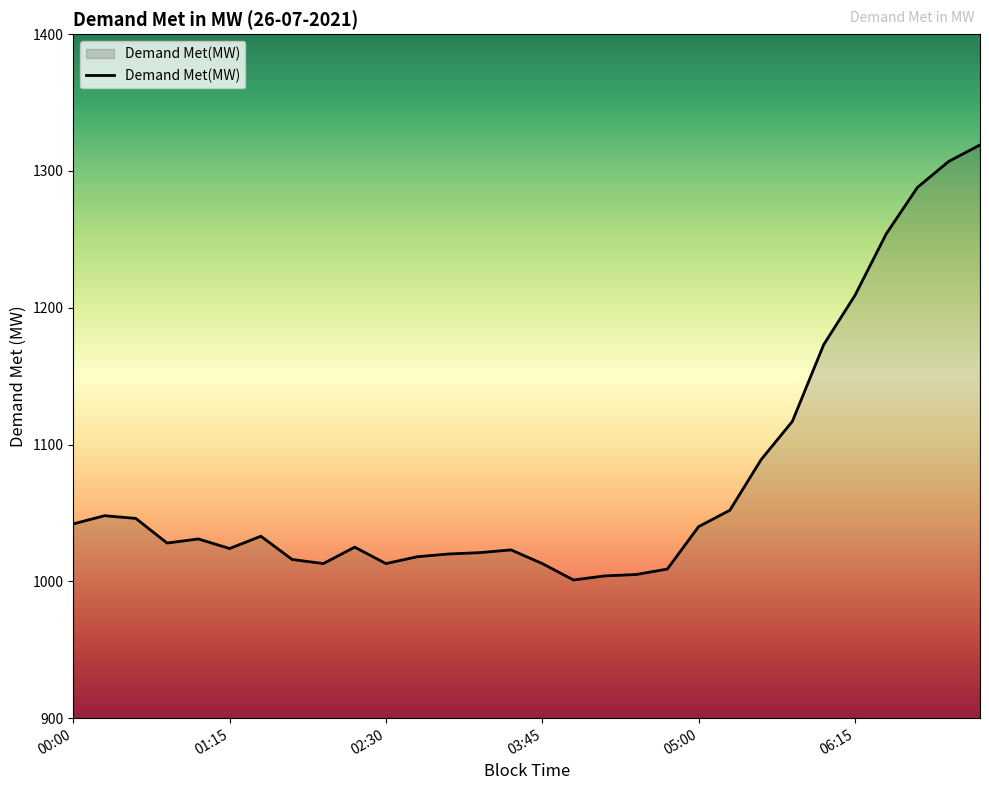

Read the value at 06:45.

1288